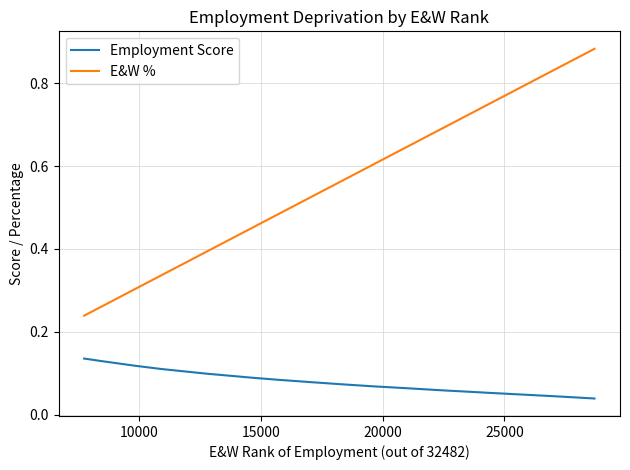

Which series has the largest range (max minus min)?

E&W %